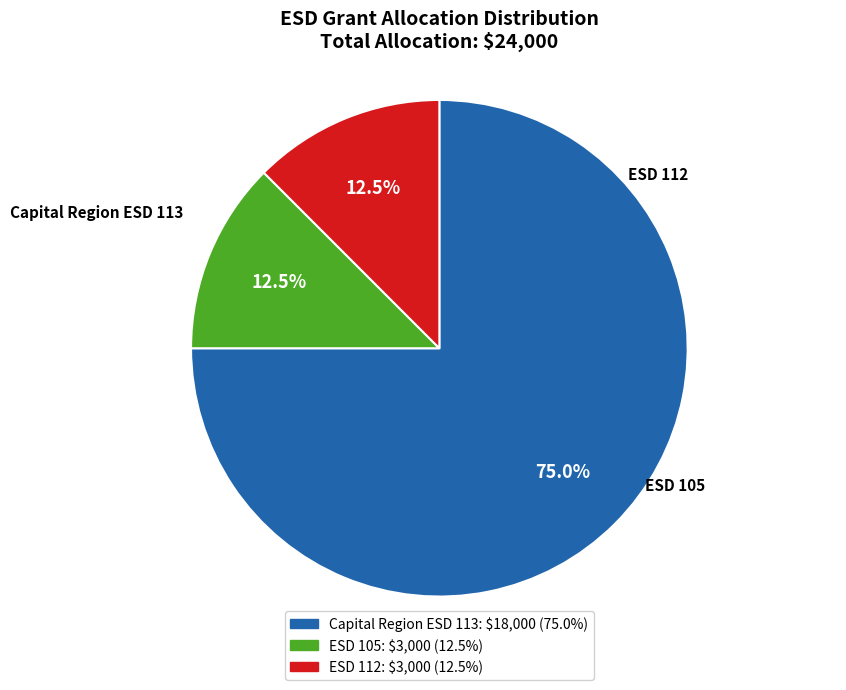

Which has a higher value, Capital Region ESD 113 or ESD 105?

Capital Region ESD 113